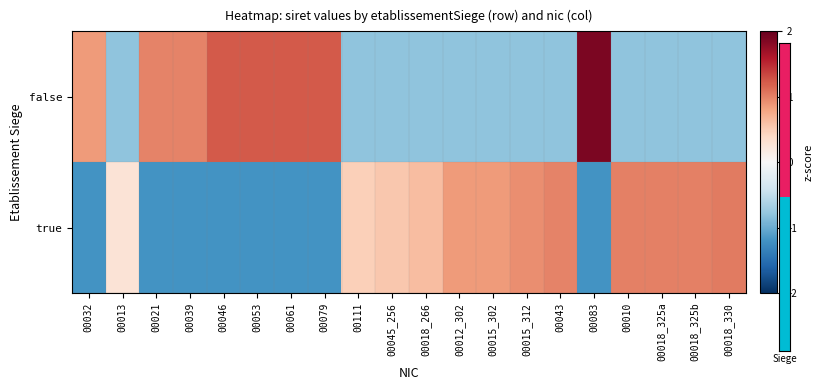

What is the total value across all series at 00111?

-0.3